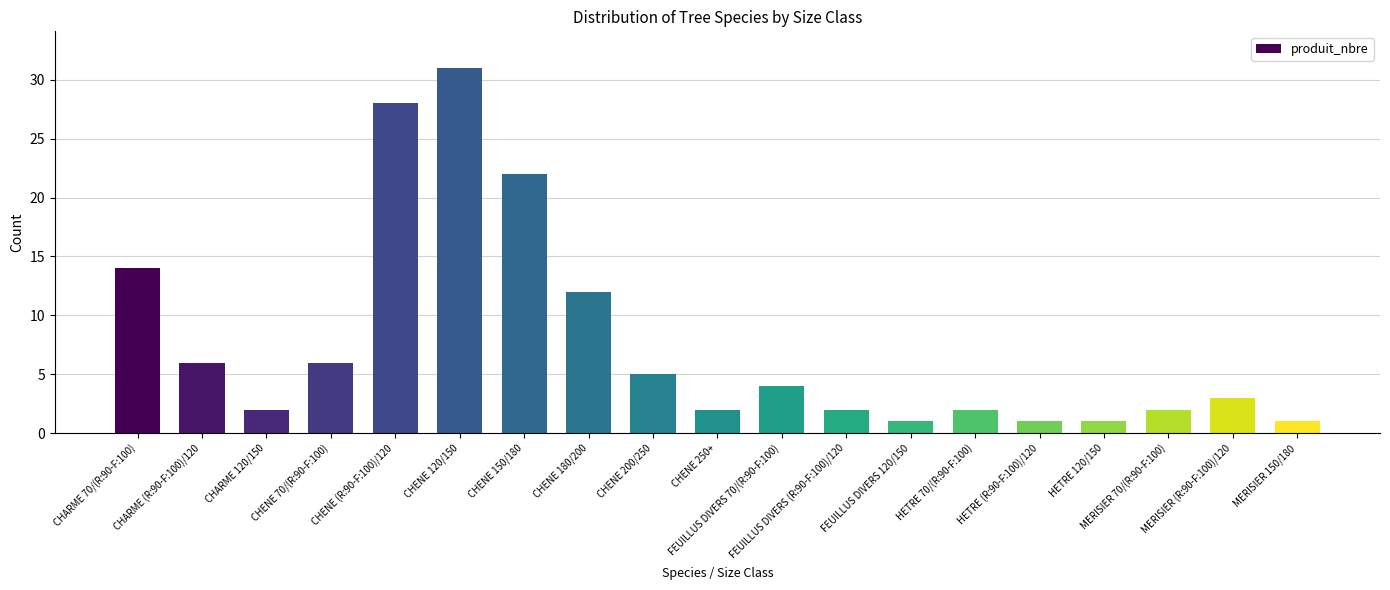

Where does the data first go above 3?

CHARME 70/(R:90-F:100)